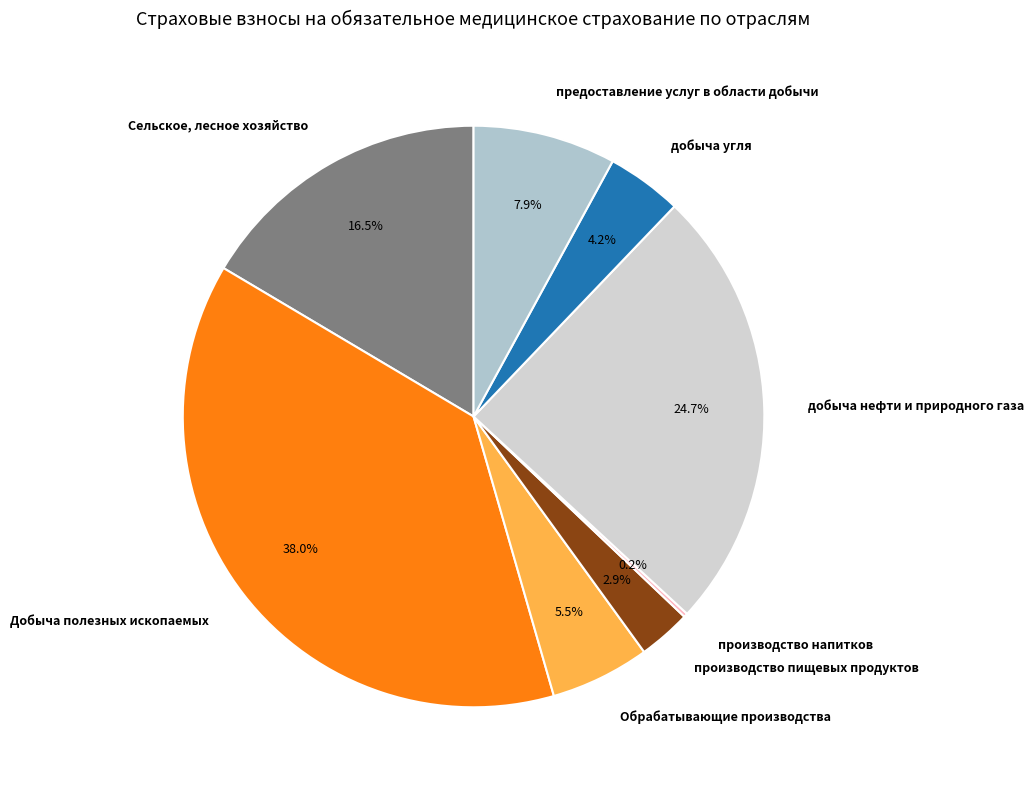

Which slice is the largest?

Добыча полезных ископаемых